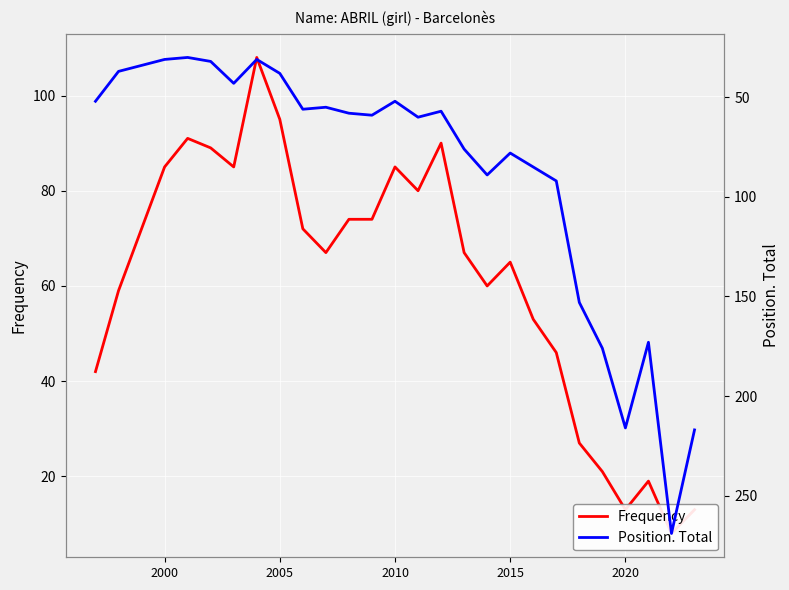

How many series are shown in this chart?

2